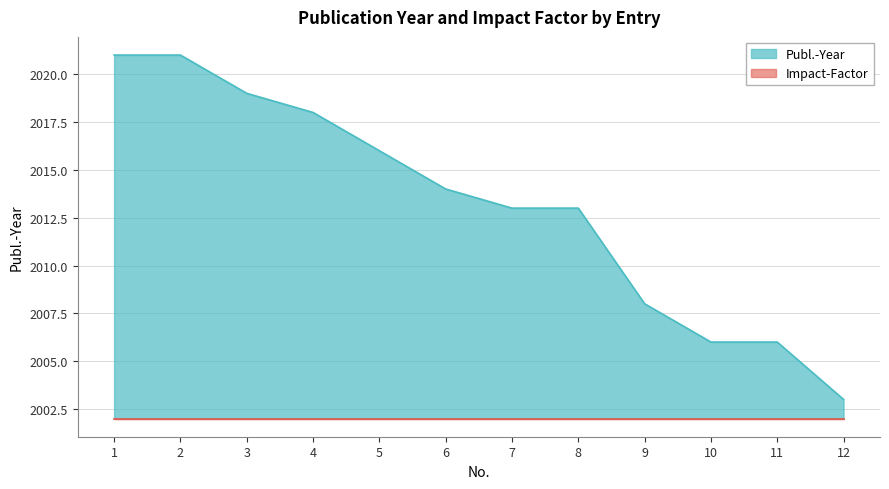

Which has a higher value, 3 or 12?

3